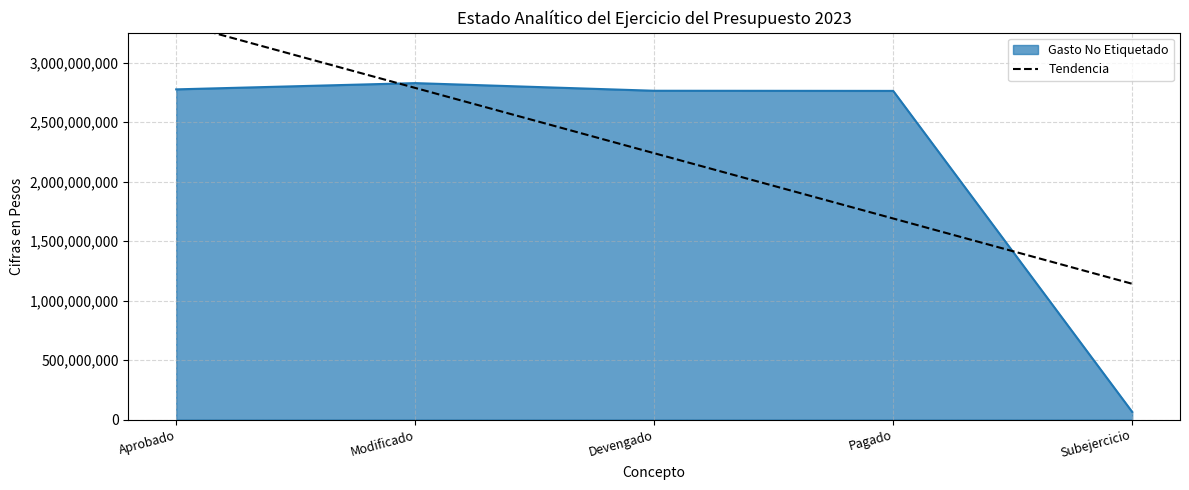

Is it true that the value at Modificado is 2786835763.2?

True